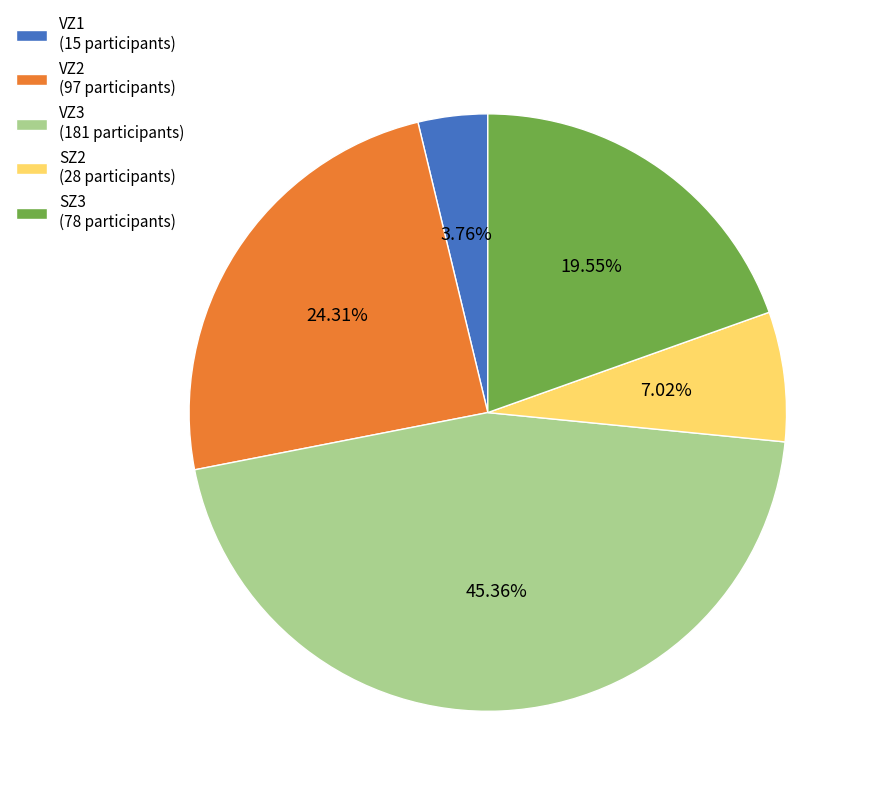

Between VZ1 and VZ2, which is larger?

VZ2